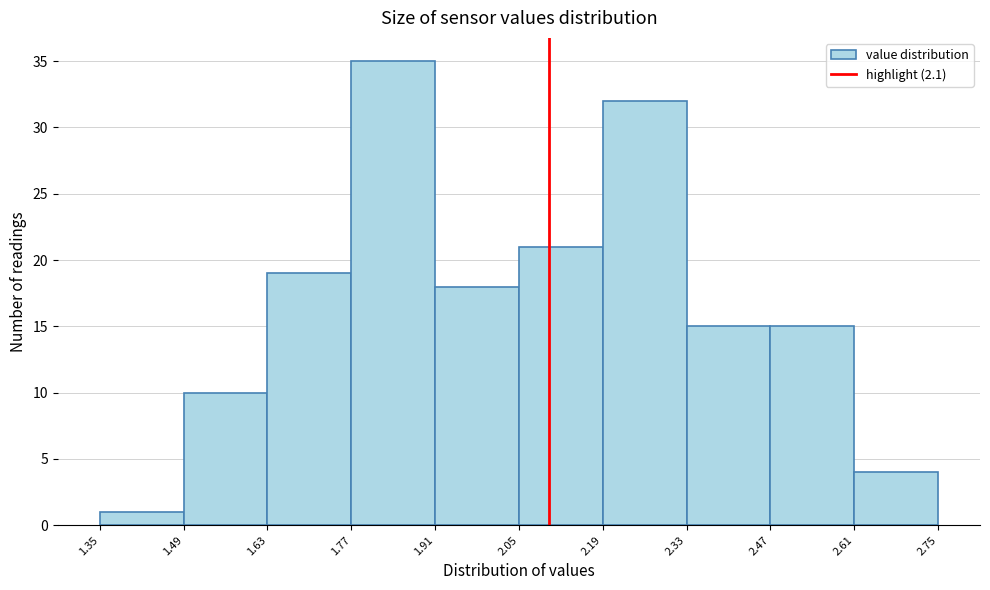

Reading left to right, transcribe this chart: for each bar, give the range it covers on the x-axis and its height. The values are not printed on the chart, so give them approximately, as read against the axis.

1.35 to 1.49: 1
1.49 to 1.63: 10
1.63 to 1.77: 19
1.77 to 1.91: 35
1.91 to 2.05: 18
2.05 to 2.19: 21
2.19 to 2.33: 32
2.33 to 2.47: 15
2.47 to 2.61: 15
2.61 to 2.75: 4